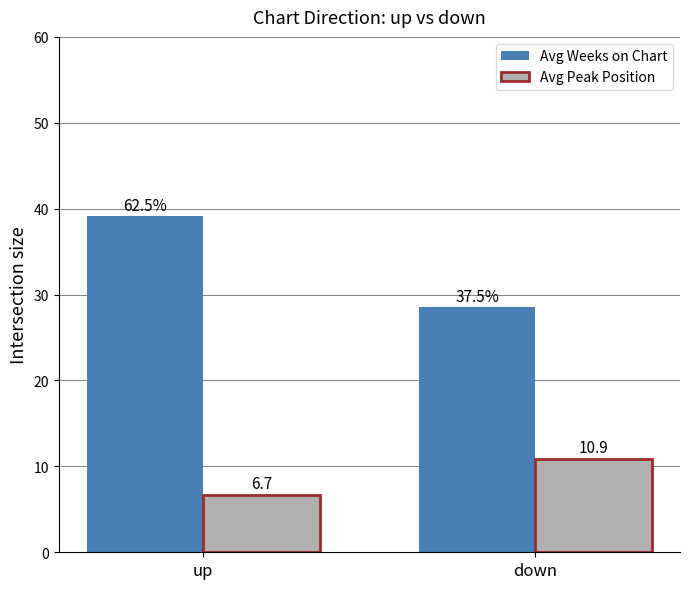

What is the approximate value of Avg Weeks on Chart at up?

39.1